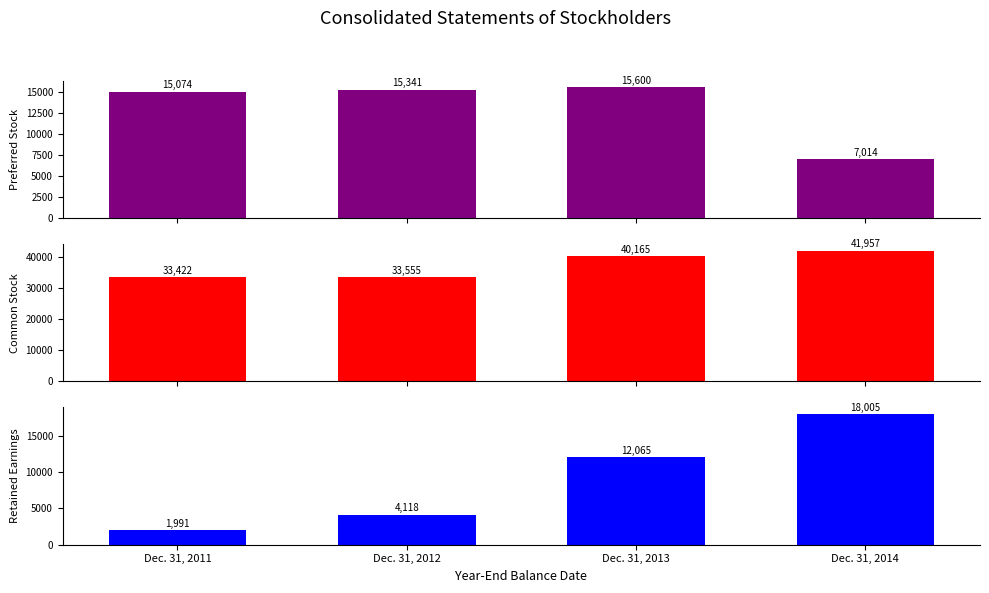

True or false: Retained Earnings [Member] has a value of 4118 at Dec. 31, 2012.

True